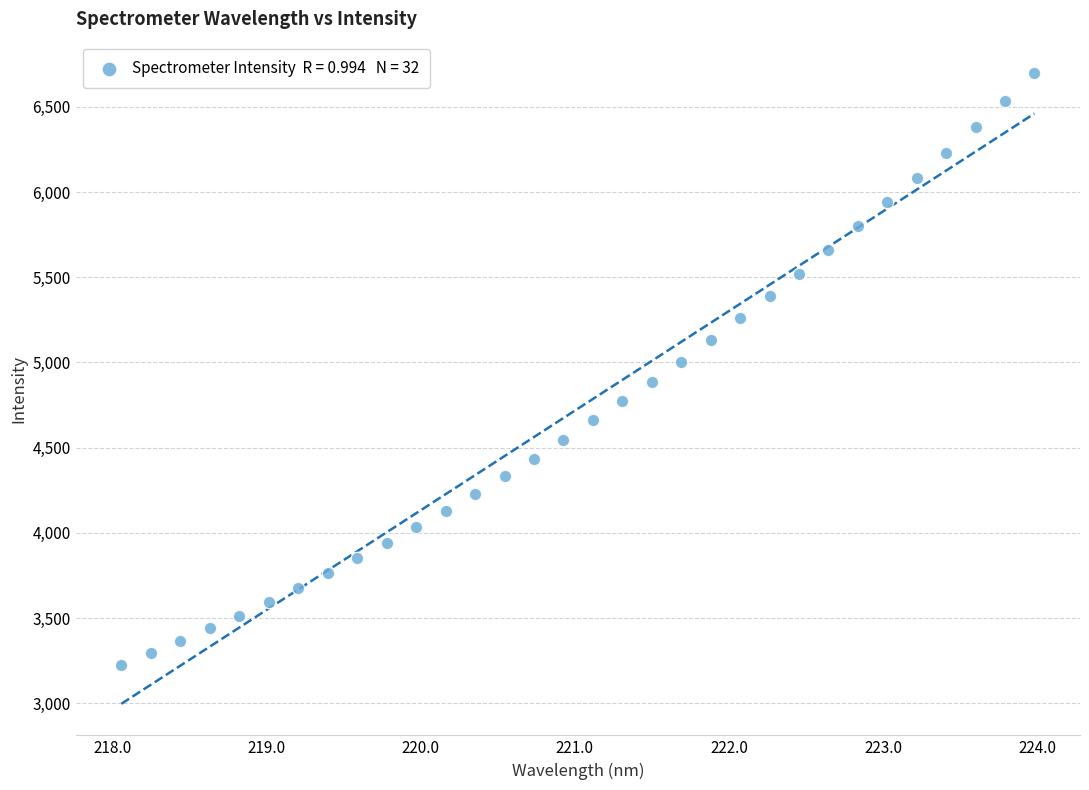

What is the range of Y values (max minus min)?

3470.8